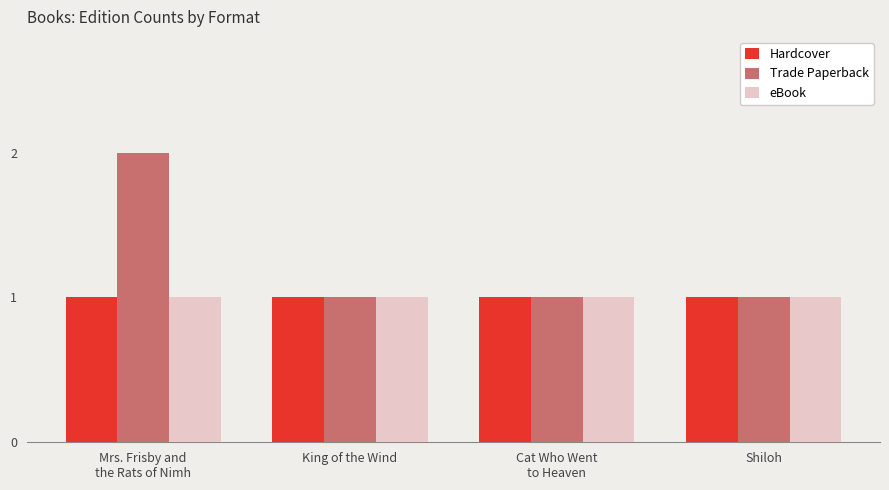

Reading left to right, extract all data points from this chart.

Hardcover: Mrs. Frisby and
the Rats of Nimh=1	King of the Wind=1	Cat Who Went
to Heaven=1	Shiloh=1
Trade Paperback: Mrs. Frisby and
the Rats of Nimh=2	King of the Wind=1	Cat Who Went
to Heaven=1	Shiloh=1
eBook: Mrs. Frisby and
the Rats of Nimh=1	King of the Wind=1	Cat Who Went
to Heaven=1	Shiloh=1